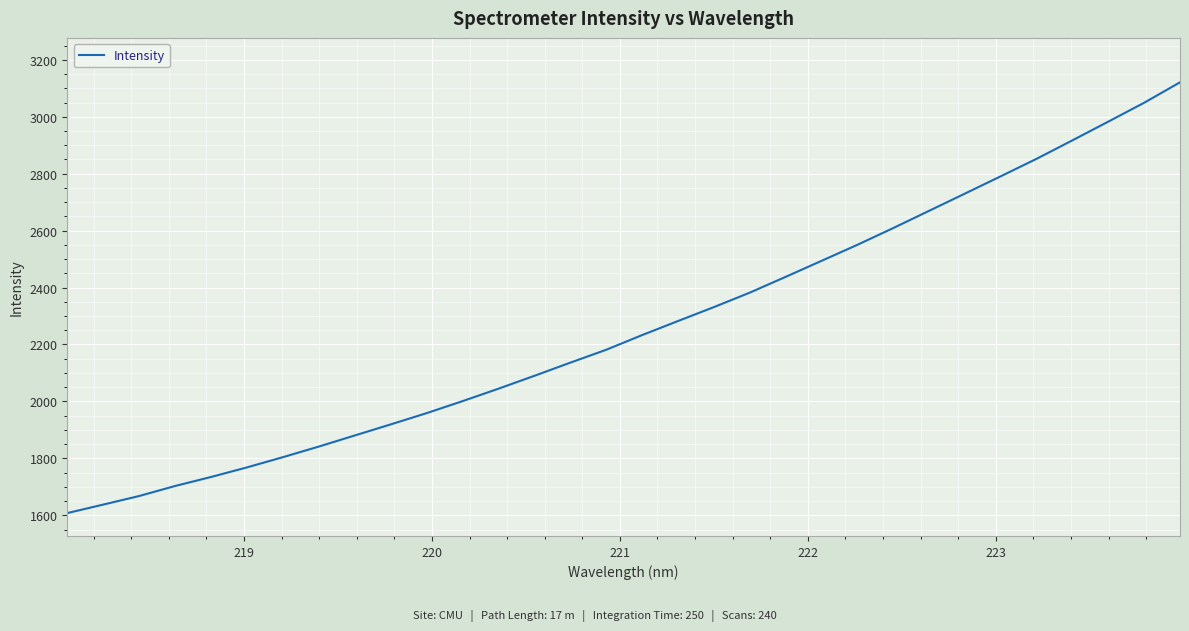

What is the greatest value displayed?

3121.0